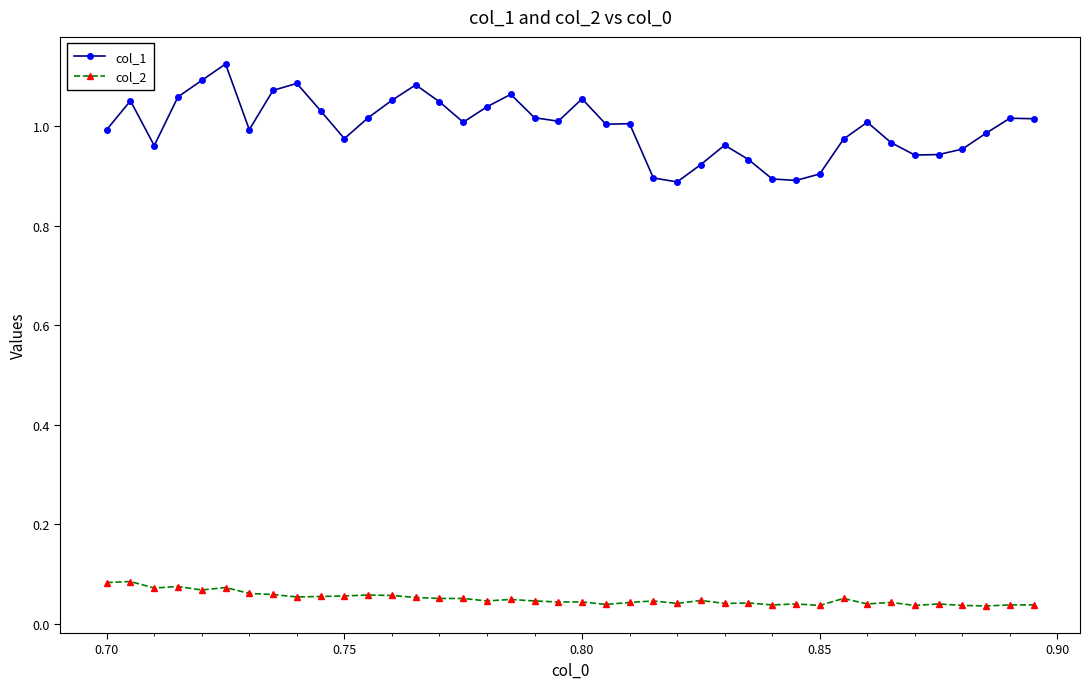

True or false: col_1 and col_2 intersect in this chart.

False